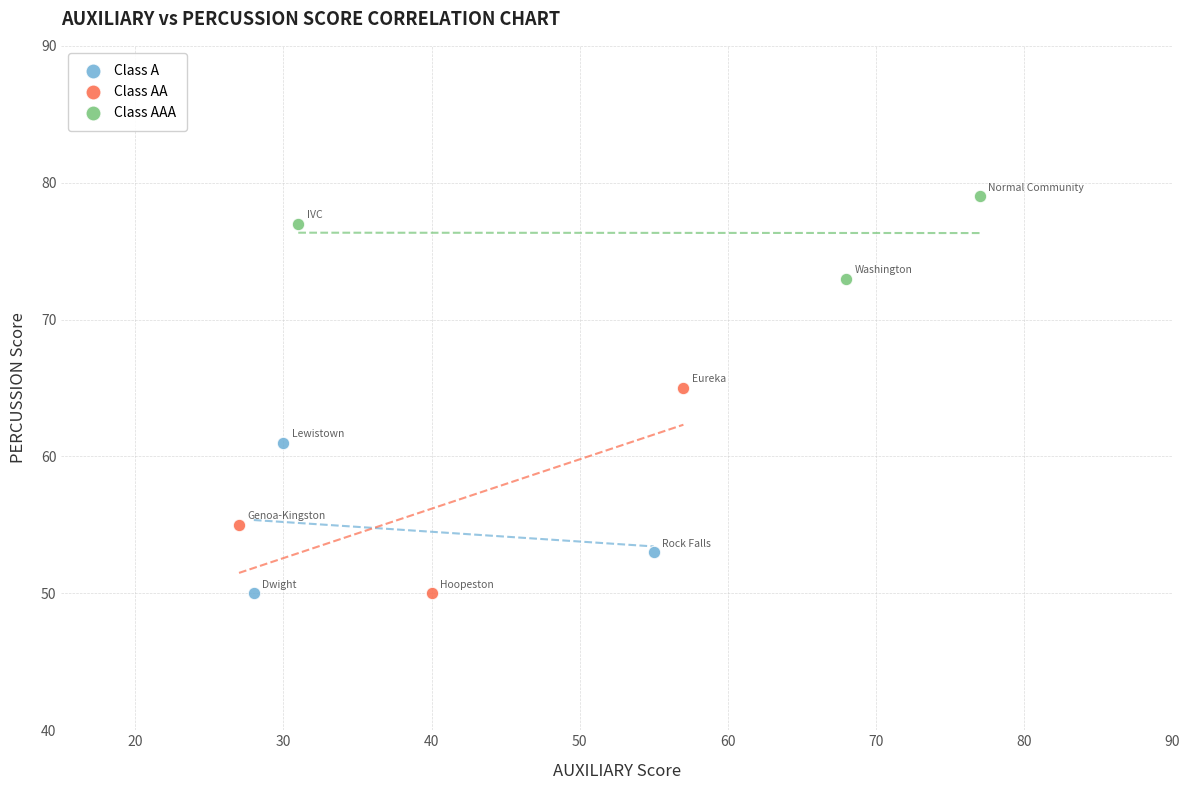

Which series reaches the maximum Y coordinate?

Class AAA